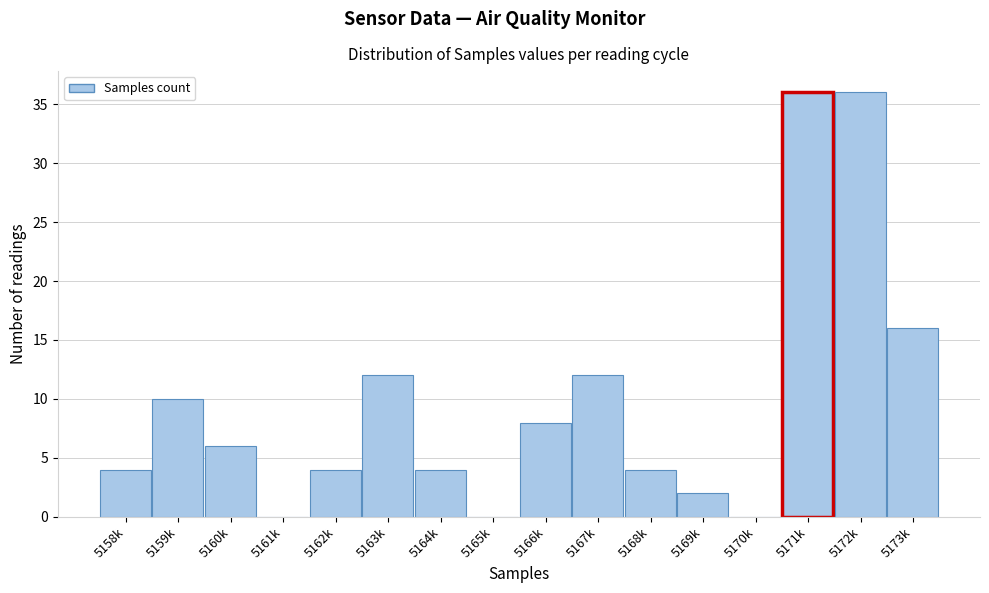

Reading left to right, what are all the values shown in this chart?

5158k=4	5159k=10	5160k=6	5161k=0	5162k=4	5163k=12	5164k=4	5165k=0	5166k=8	5167k=12	5168k=4	5169k=2	5170k=0	5171k=36	5172k=36	5173k=16